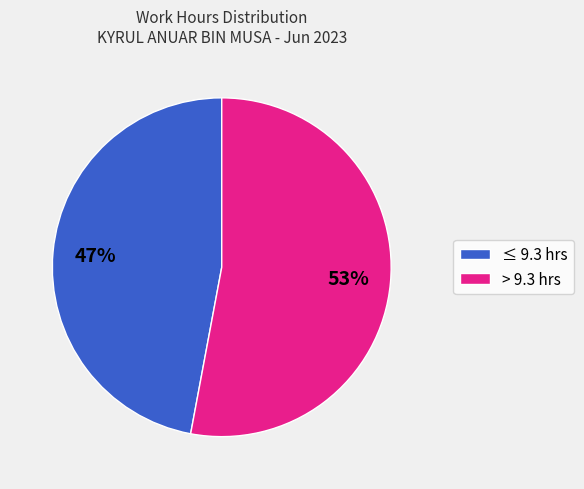

To the nearest percent, what portion does > 9.3 hrs represent?

53%